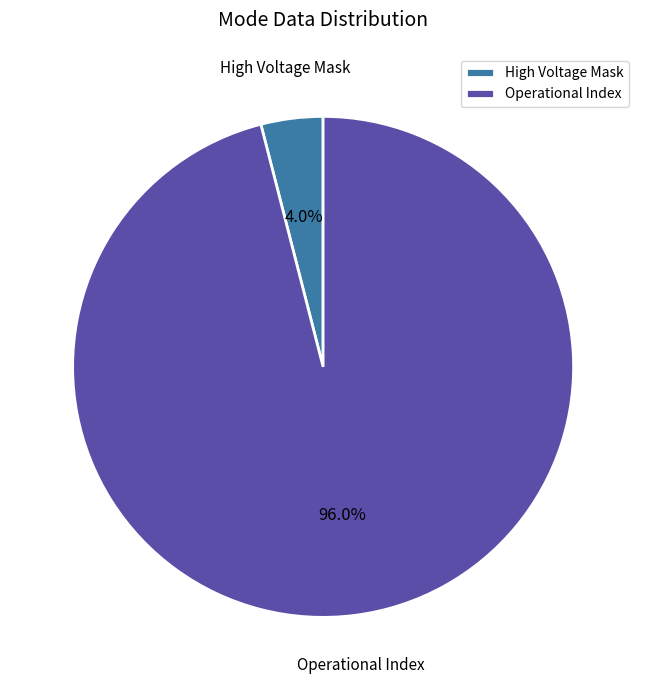

Does Operational Index account for over 50% of the chart?

Yes